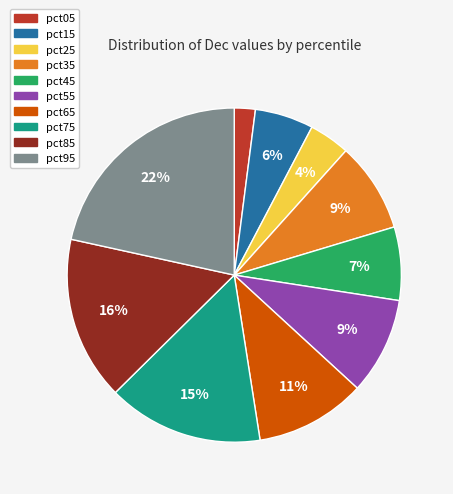

Does any single category account for the majority?

No